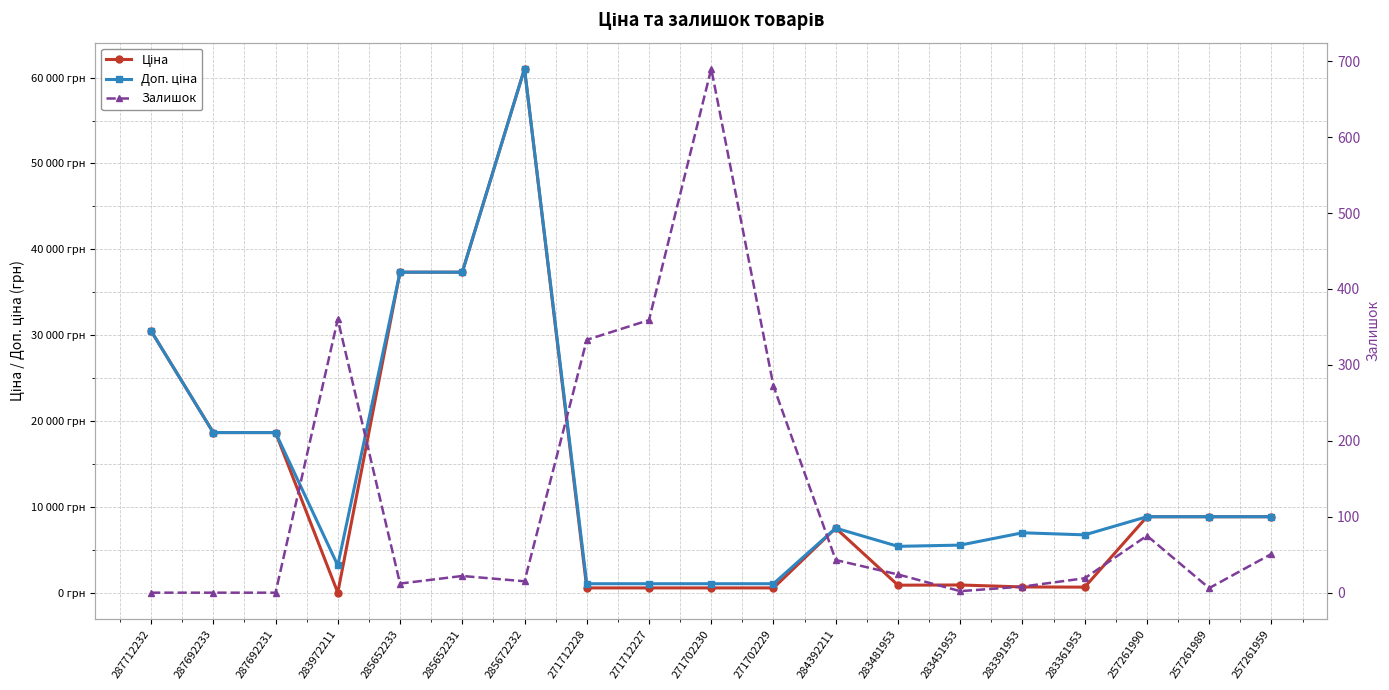

Which series has the largest total across all categories?

Доп. ціна